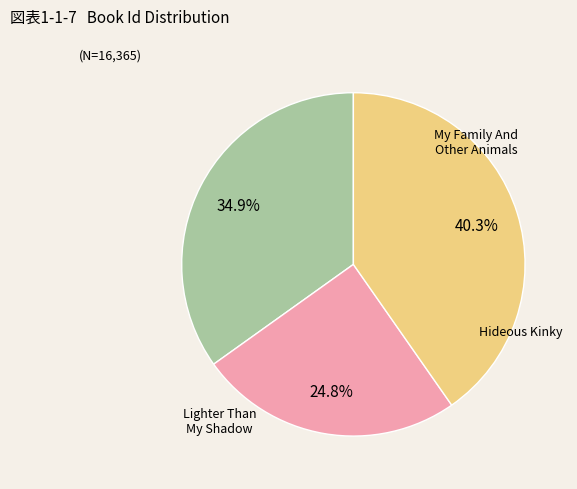

Does any single category account for the majority?

No